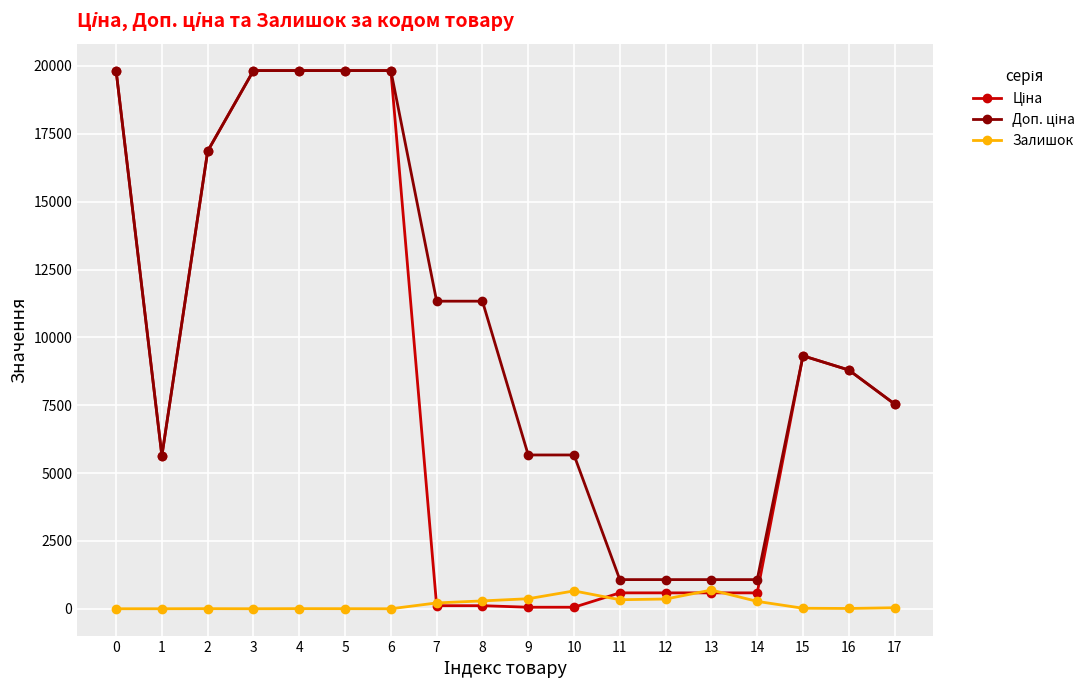

What is the maximum value shown in the chart?

19831.1